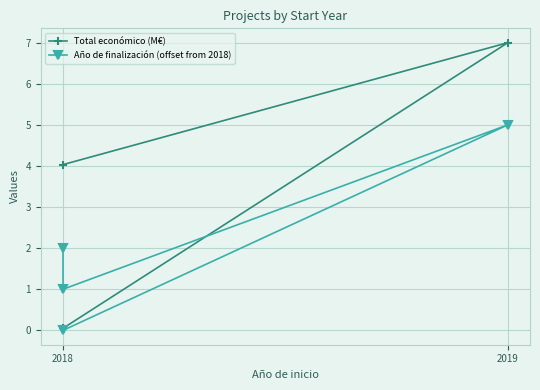

True or false: Total económico (M€) and Año de finalización (offset from 2018) cross at least once.

True